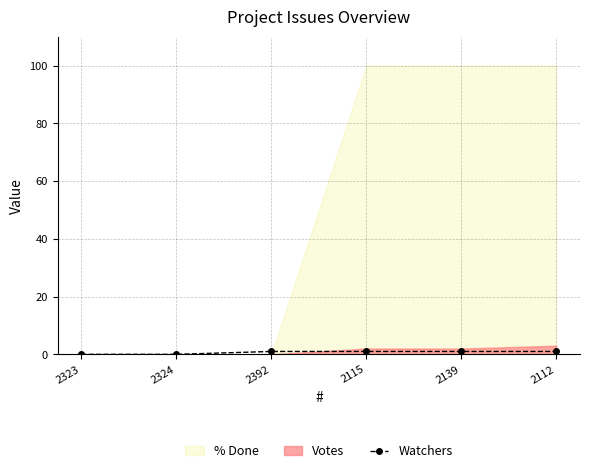

Reading left to right, what are all the values shown in this chart?

0	0	1	1	1	1